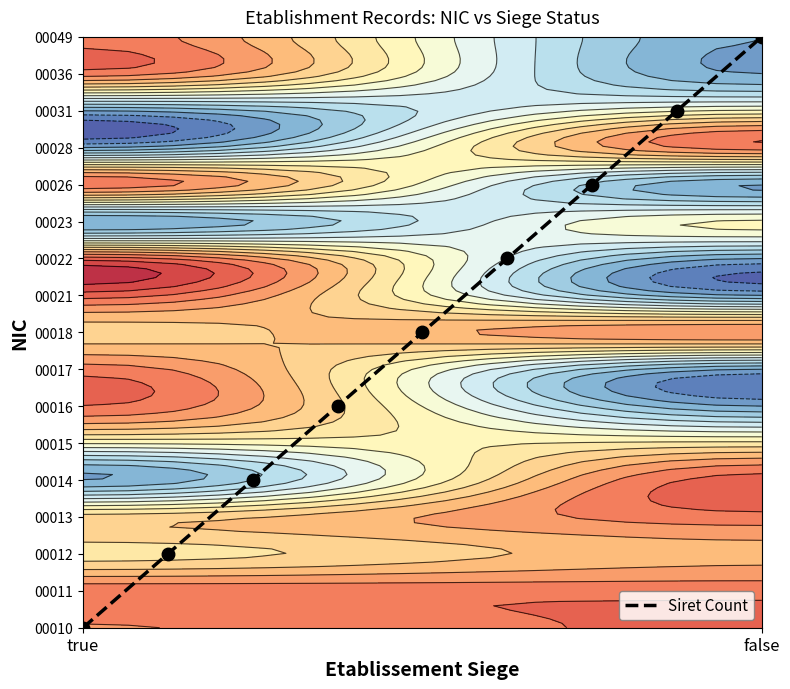

What is the maximum value shown in the chart?

135.0